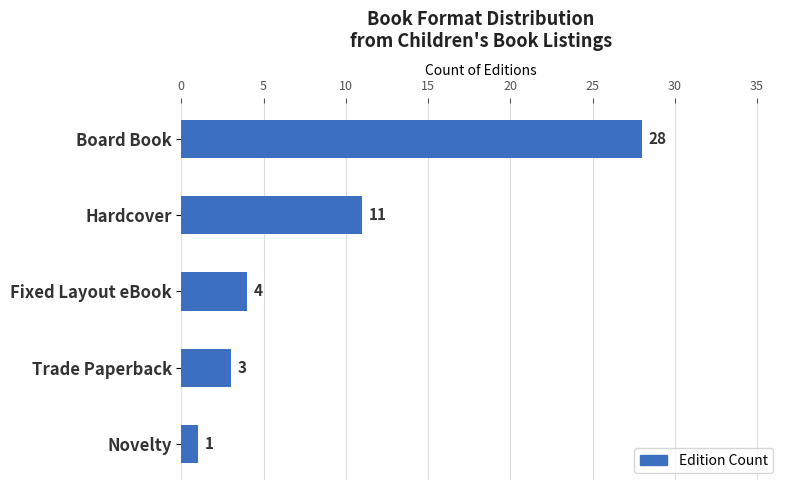

Reading top to bottom, transcribe all the data shown in this chart.

28	11	4	3	1